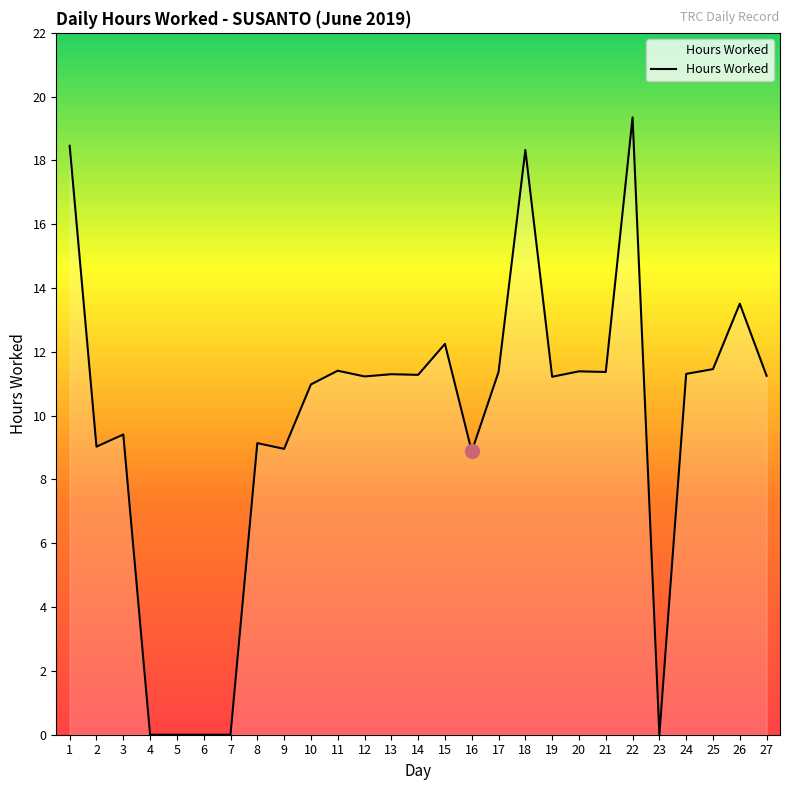

What is the difference between the maximum and minimum values?

19.4